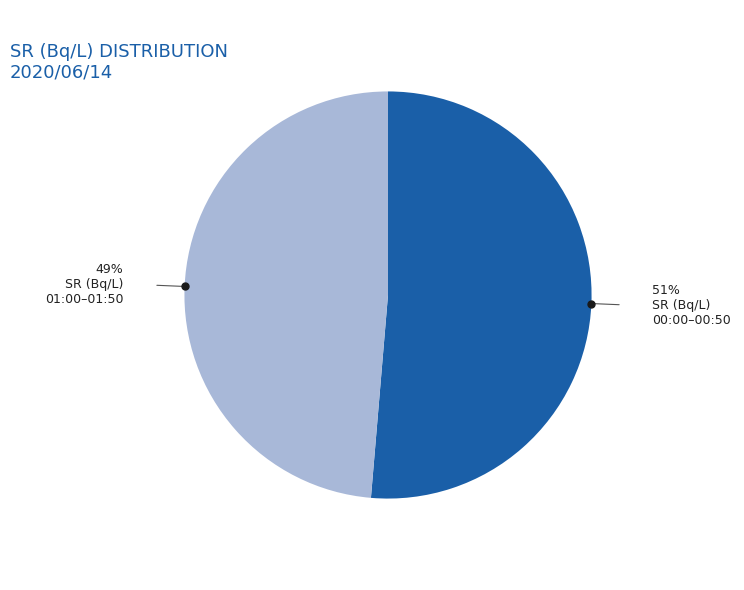

Is there a majority slice in this chart?

Yes